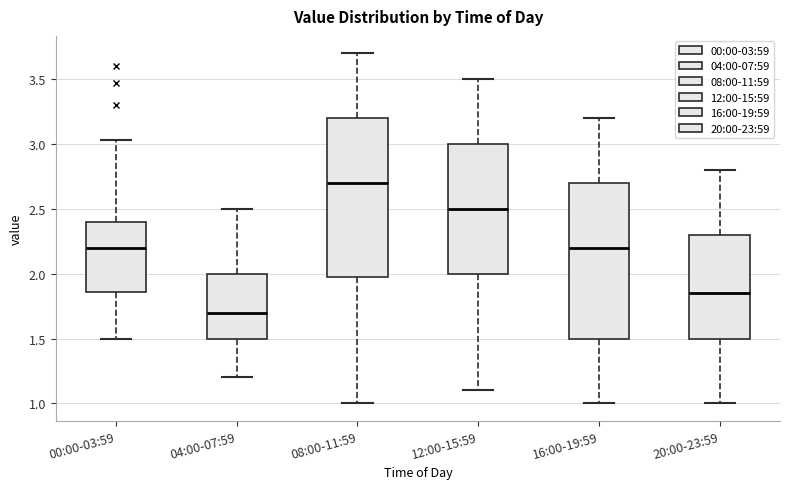

Reading left to right, transcribe this box plot: for each box, give where its median line is, the range the box spans, and where its two whiskers end, as read against the y-axis. The values are not printed on the chart, so give them approximately, as read against the axis.

00:00-03:59: median 2.20, box 1.85 to 2.40, whiskers 1.50 to 3.05
04:00-07:59: median 1.70, box 1.50 to 2.00, whiskers 1.20 to 2.50
08:00-11:59: median 2.70, box 2.00 to 3.20, whiskers 1.00 to 3.70
12:00-15:59: median 2.50, box 2.00 to 3.00, whiskers 1.10 to 3.50
16:00-19:59: median 2.20, box 1.50 to 2.70, whiskers 1.00 to 3.20
20:00-23:59: median 1.85, box 1.50 to 2.30, whiskers 1.00 to 2.80